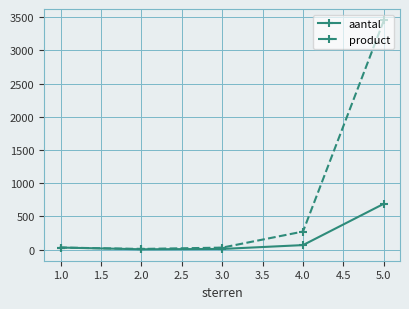

Which series has the largest range (max minus min)?

product